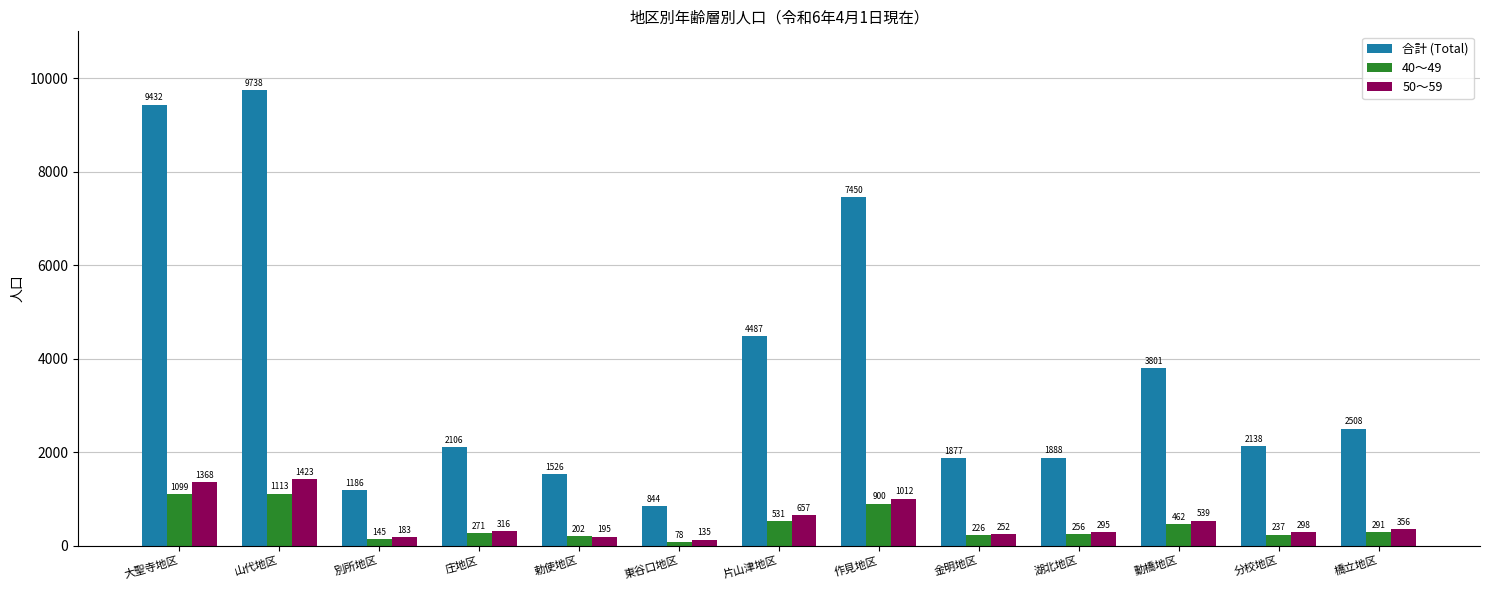

How many values in the 50～59 series are below 316?

6